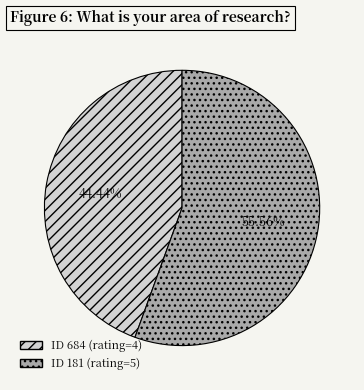

Is there a majority slice in this chart?

Yes